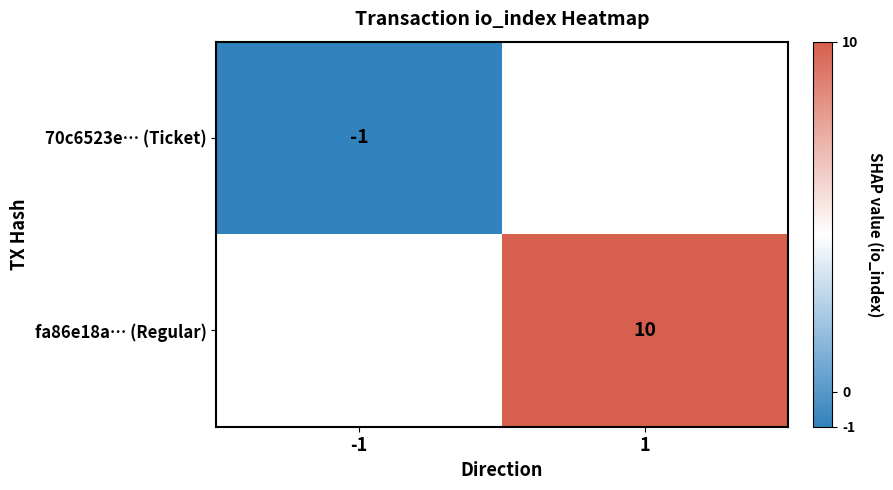

The fa86e18a… (Regular) series shows 14 at 1. True or false?

False